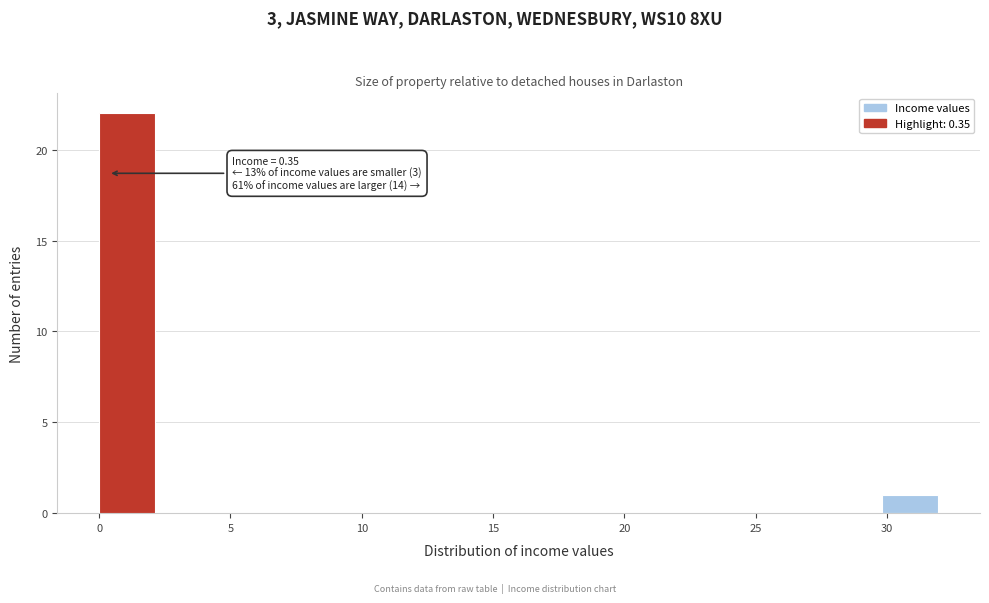

Over which range of the x-axis is the bar tallest?

0.0 to 2.0